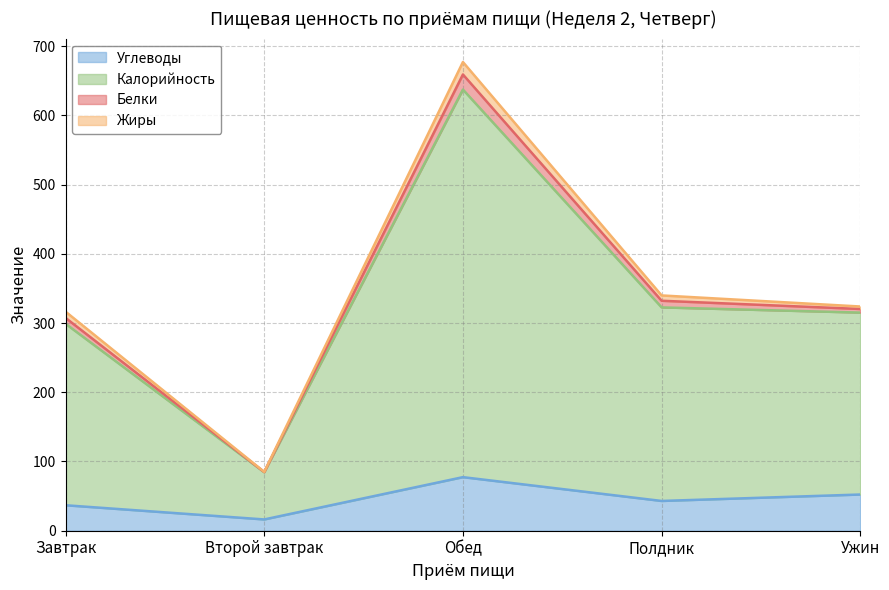

What position from the right is Ужин?

1